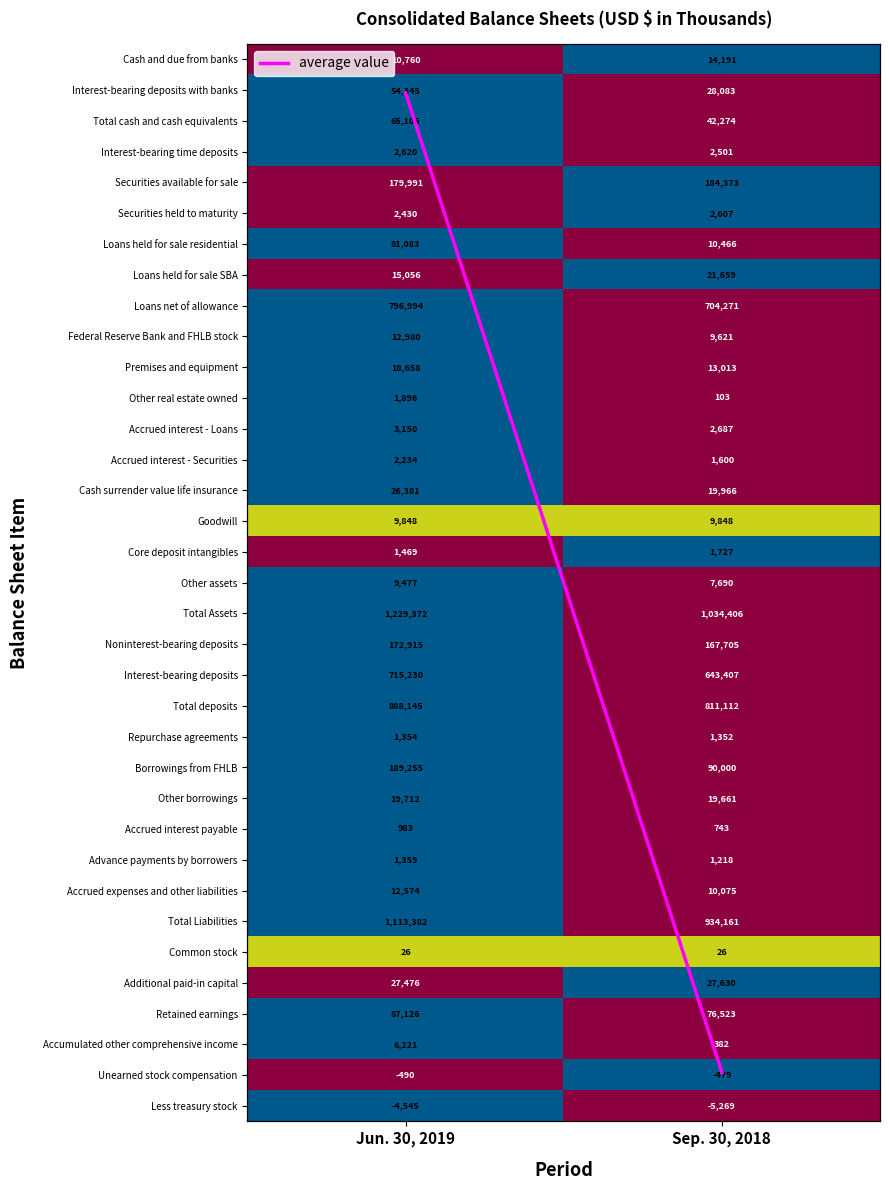

Which label corresponds to the smallest value in the chart?

Jun. 30, 2019